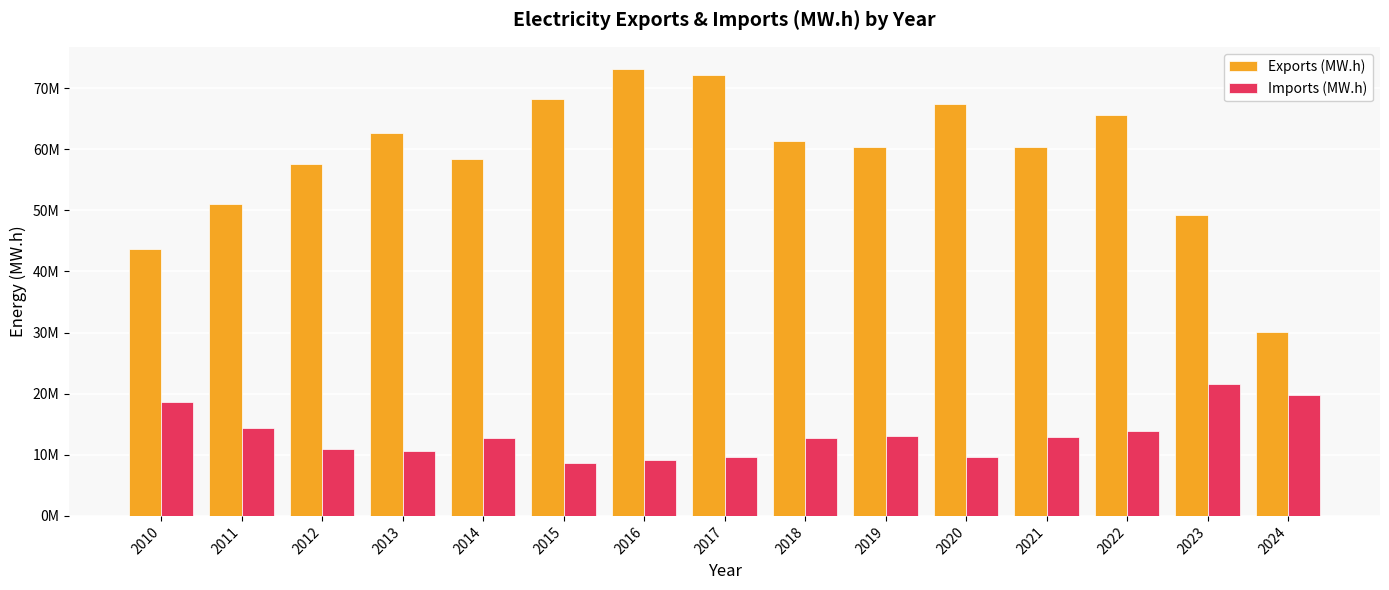

Rank the series by their maximum value, from lowest to highest.

Imports (MW.h), Exports (MW.h)